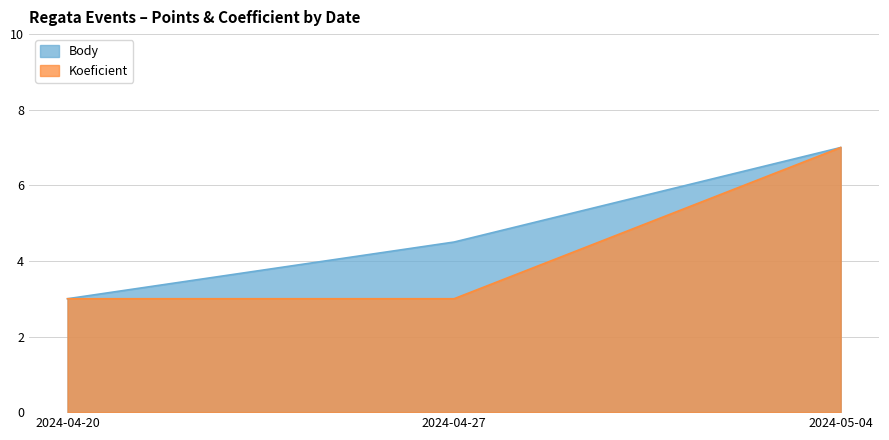

What is the difference between the maximum and minimum values in the Body series?

4.0